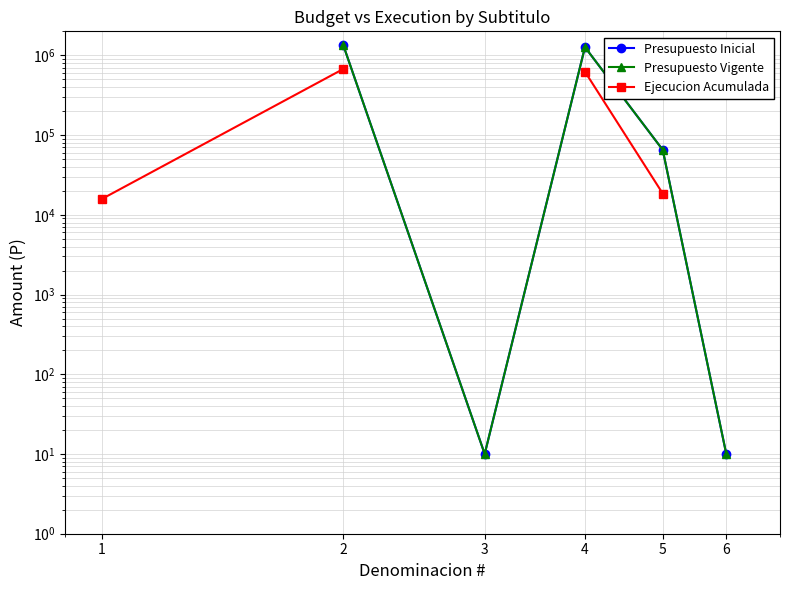

List the series in order of their overall mean, highest first.

Presupuesto Inicial, Presupuesto Vigente, Ejecucion Acumulada